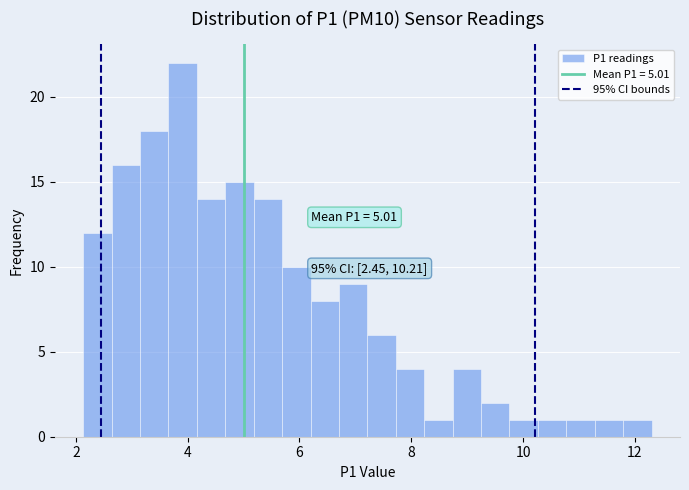

Read against the x-axis, roughly where is the centre of the tallest bar?

4.0